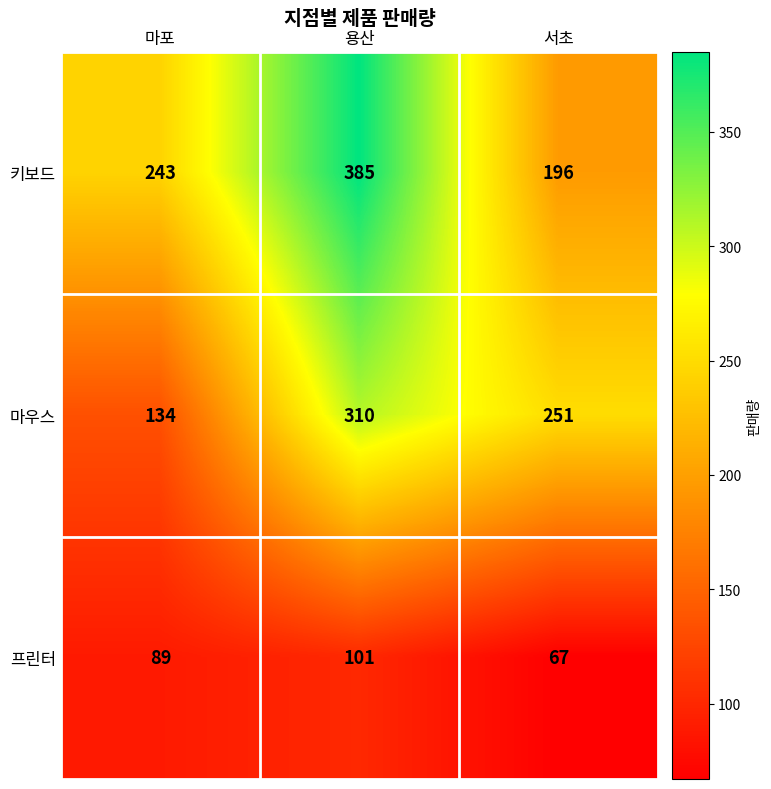

Reading left to right, extract all data points from this chart.

키보드: 마포=243	용산=385	서초=196
마우스: 마포=134	용산=310	서초=251
프린터: 마포=89	용산=101	서초=67